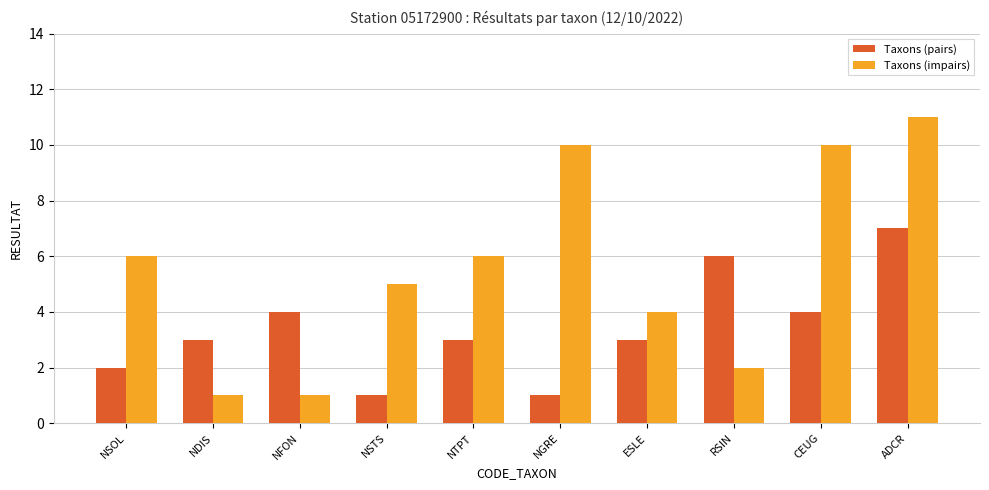

Rank the series at NDIS from highest to lowest value.

Taxons (pairs), Taxons (impairs)